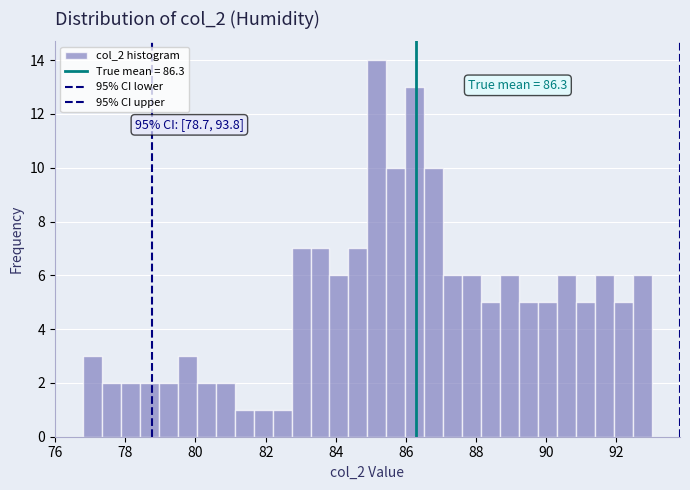

Read against the x-axis, roughly where is the centre of the tallest bar?

85.2